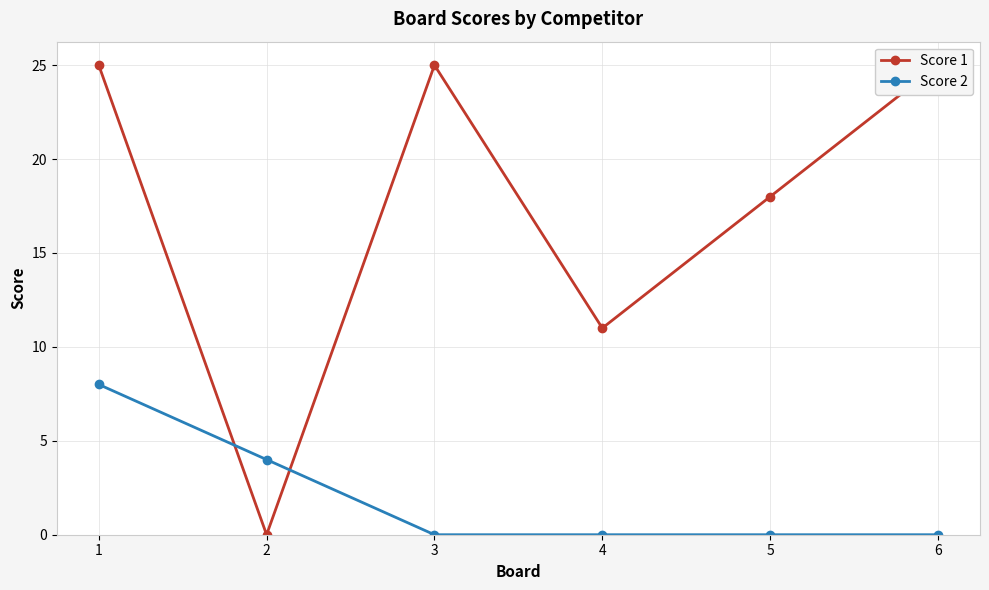

True or false: Score 2 has more than 0 points higher than both neighbors.

False